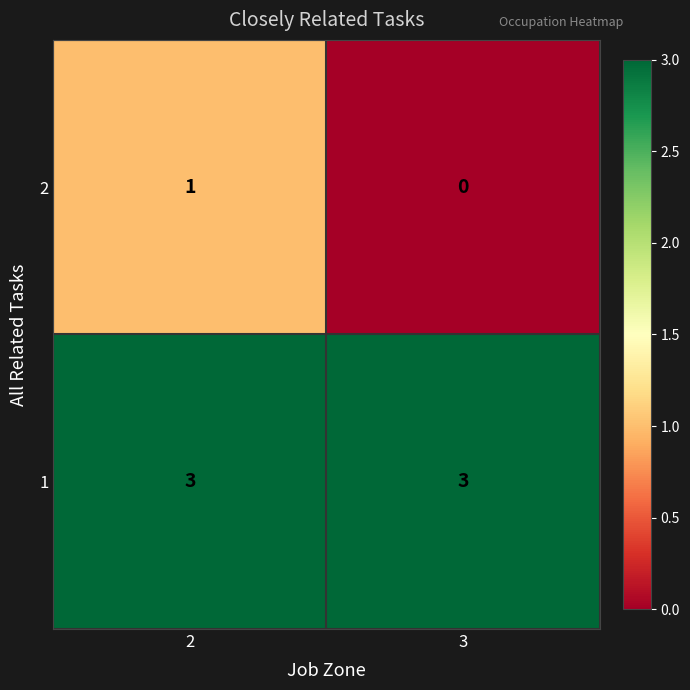

What value does the 1 series have at 3?

3